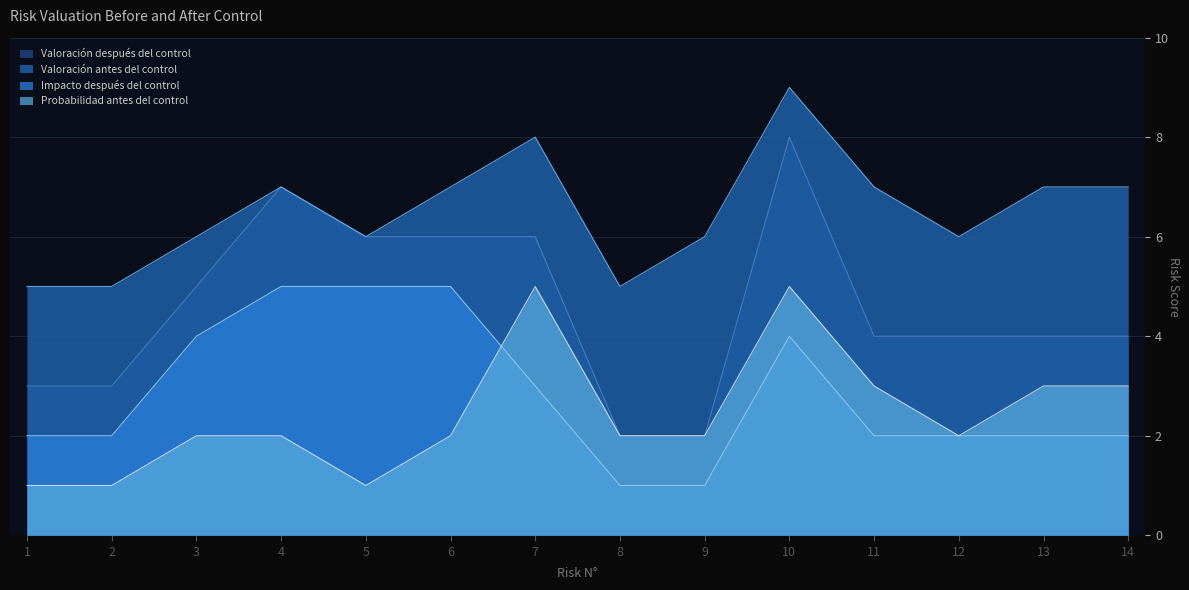

How many data points in Impacto después del control are above 2?

6